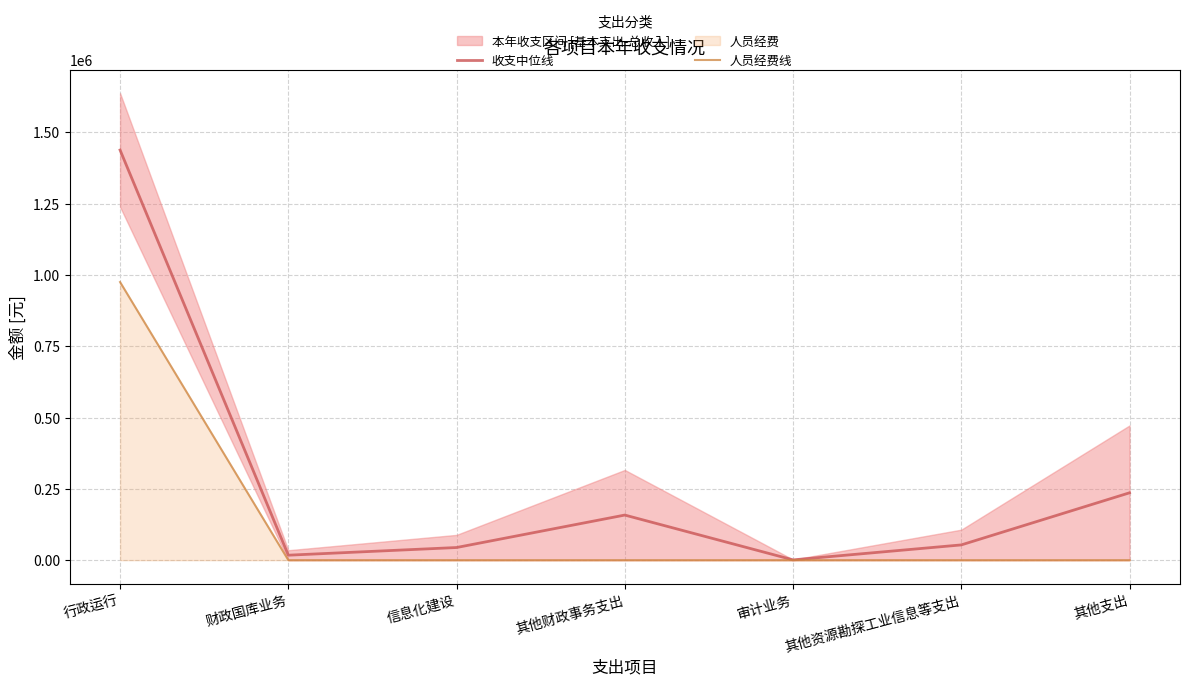

At which label does 收支中位线 first exceed 53465?

行政运行